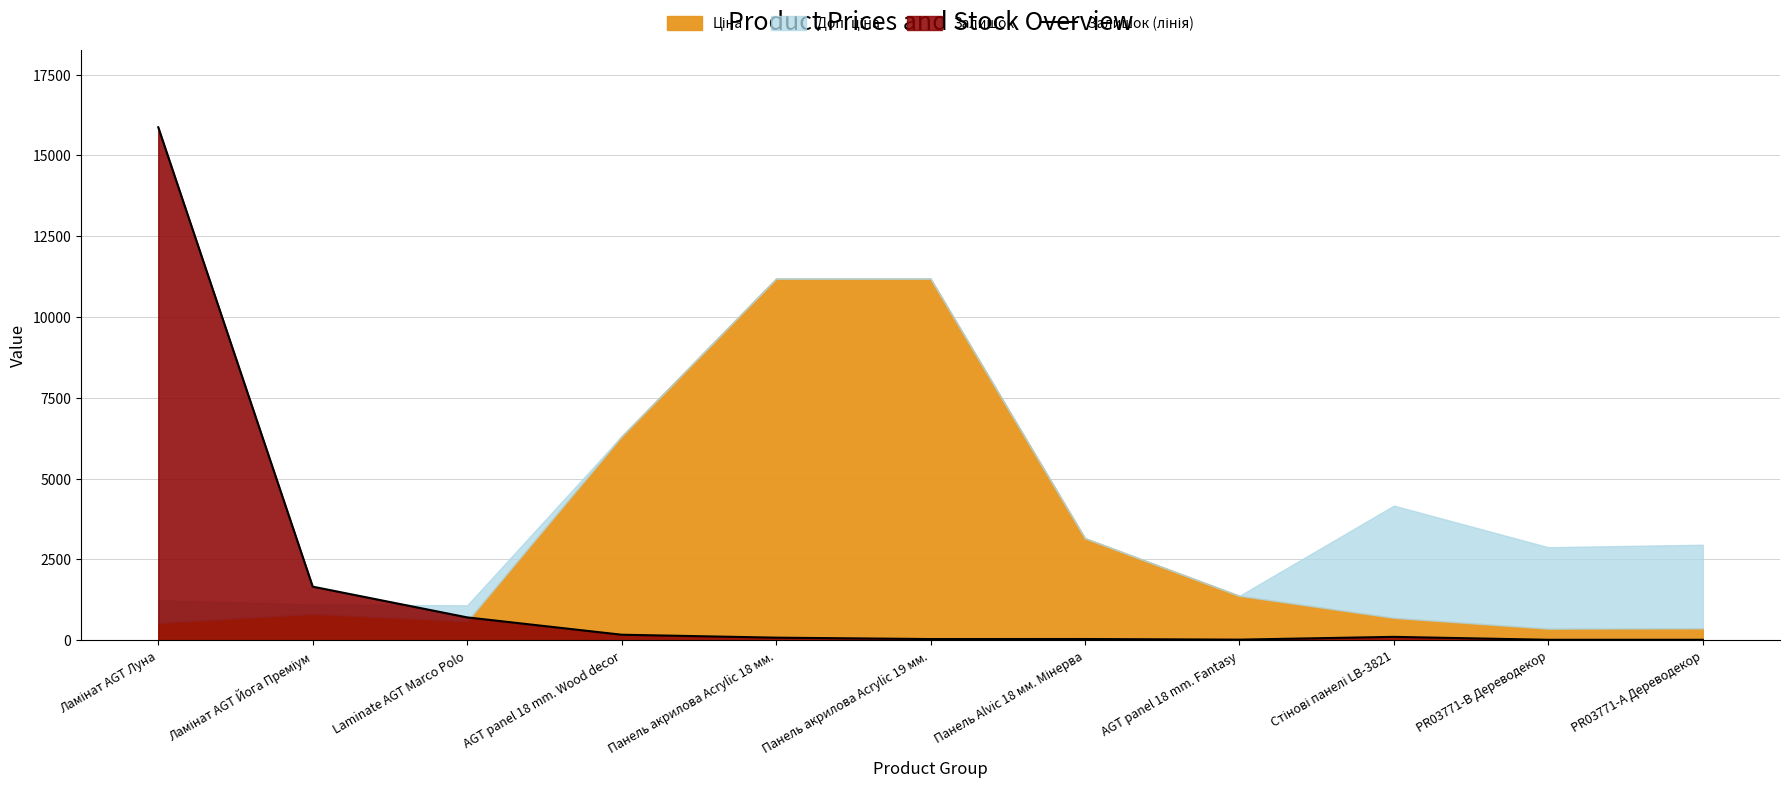

What is the greatest value displayed?

15869